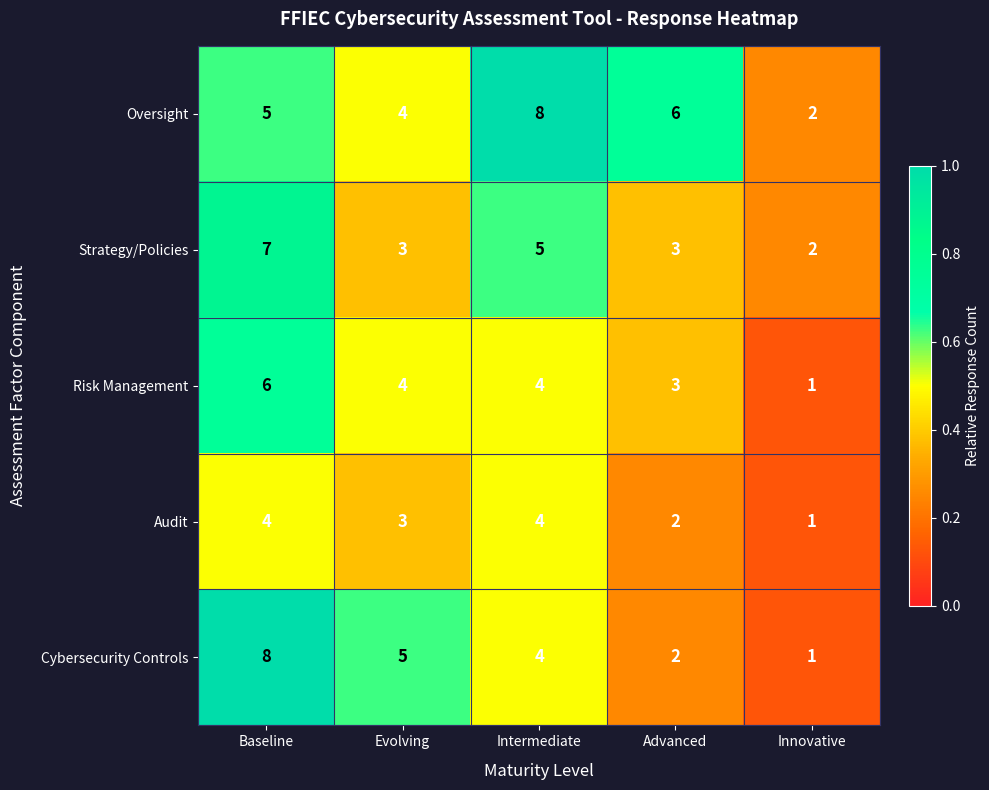

At how many categories does at least one series exceed 1?

5